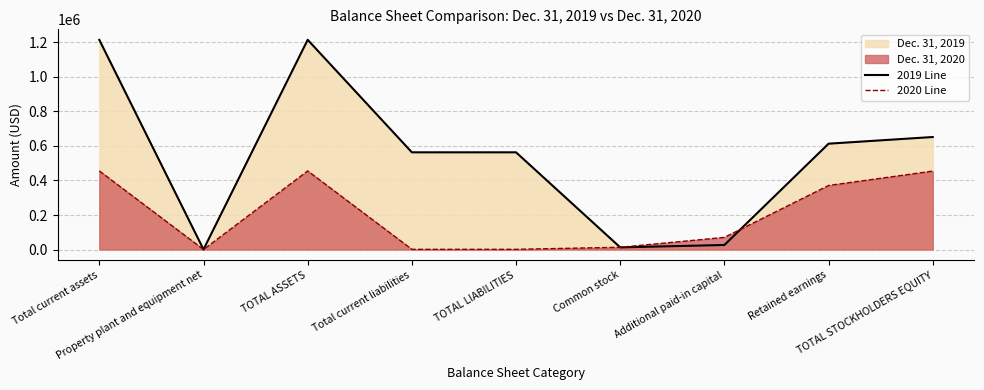

Which series changed the most between Total current liabilities and Retained earnings?

2020 Line